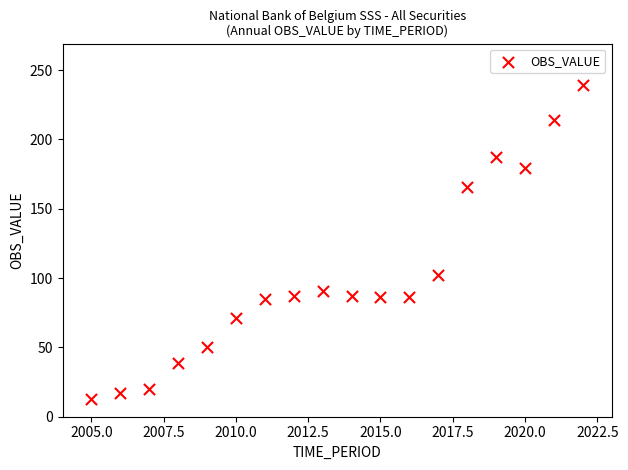

What Y value in the scatter plot is closest to 126?

102